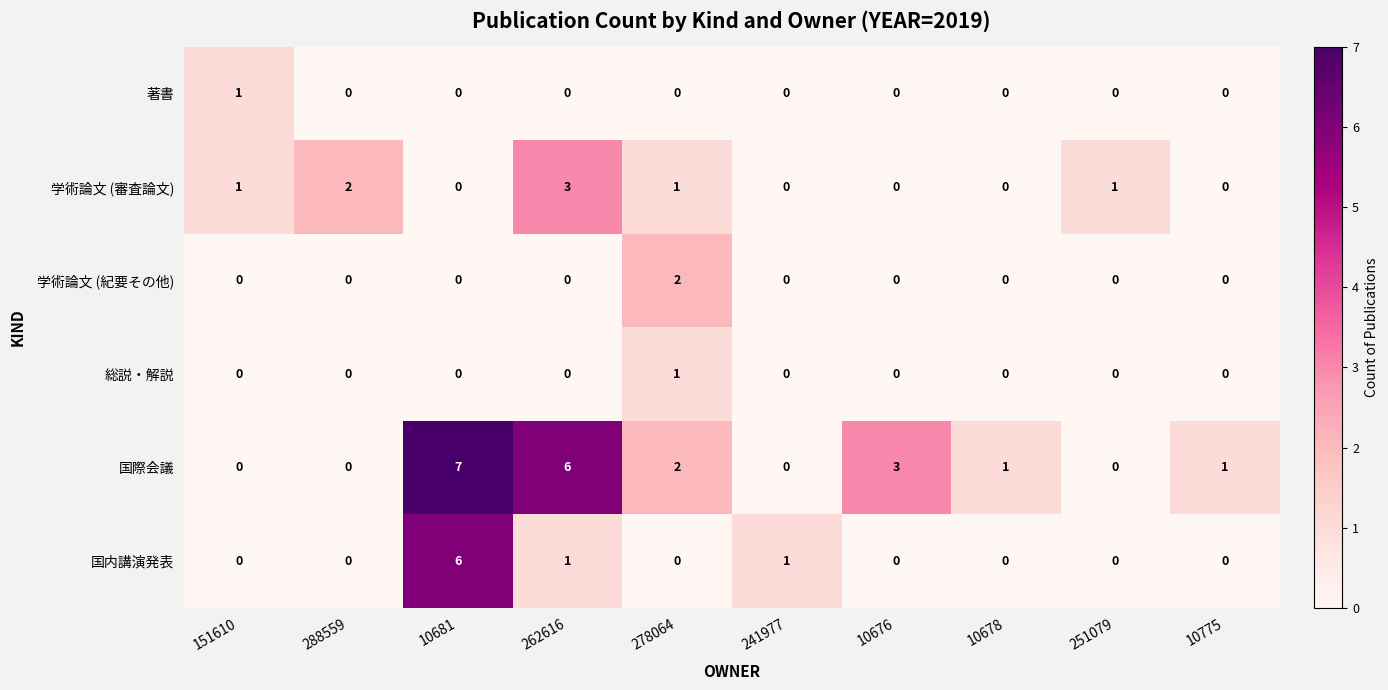

Which series has the largest total across all categories?

国際会議